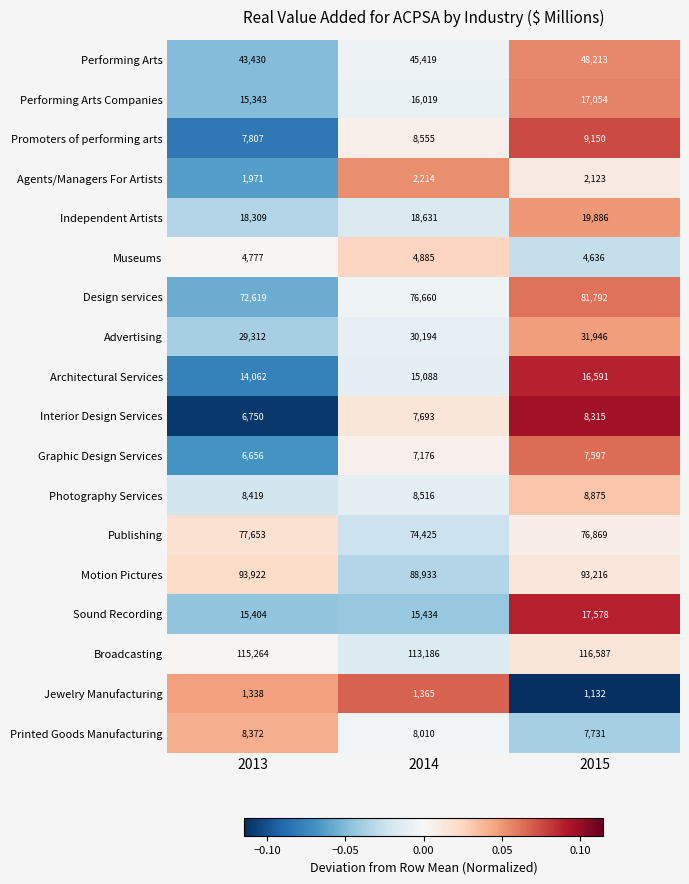

Where does the Printed Goods Manufacturing series first go above 8010?

2013